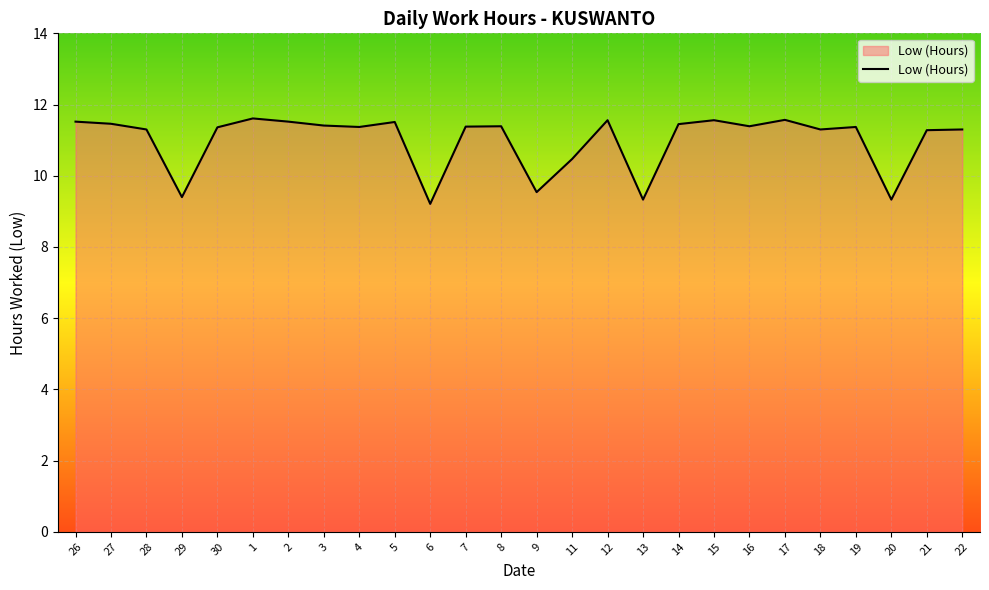

What is the sum of the values at 9 and 12?

21.1